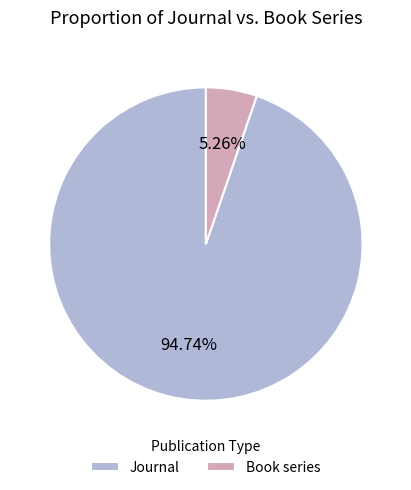

Rank the categories by value from lowest to highest.

Book series, Journal